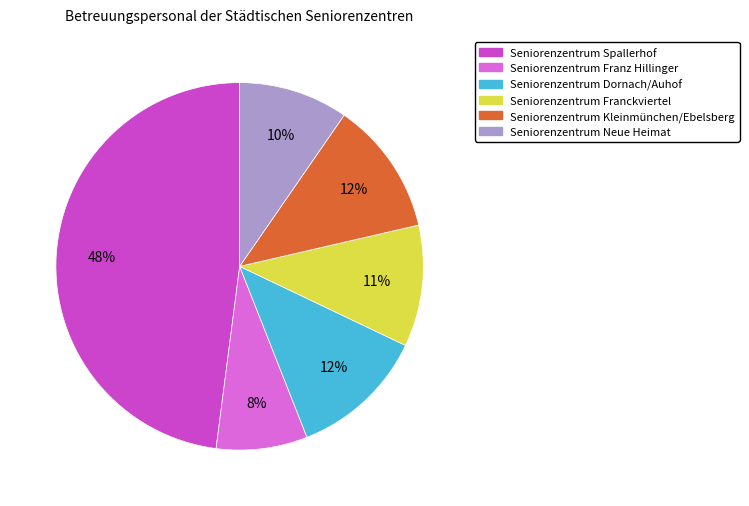

How many slices are in this pie chart?

6